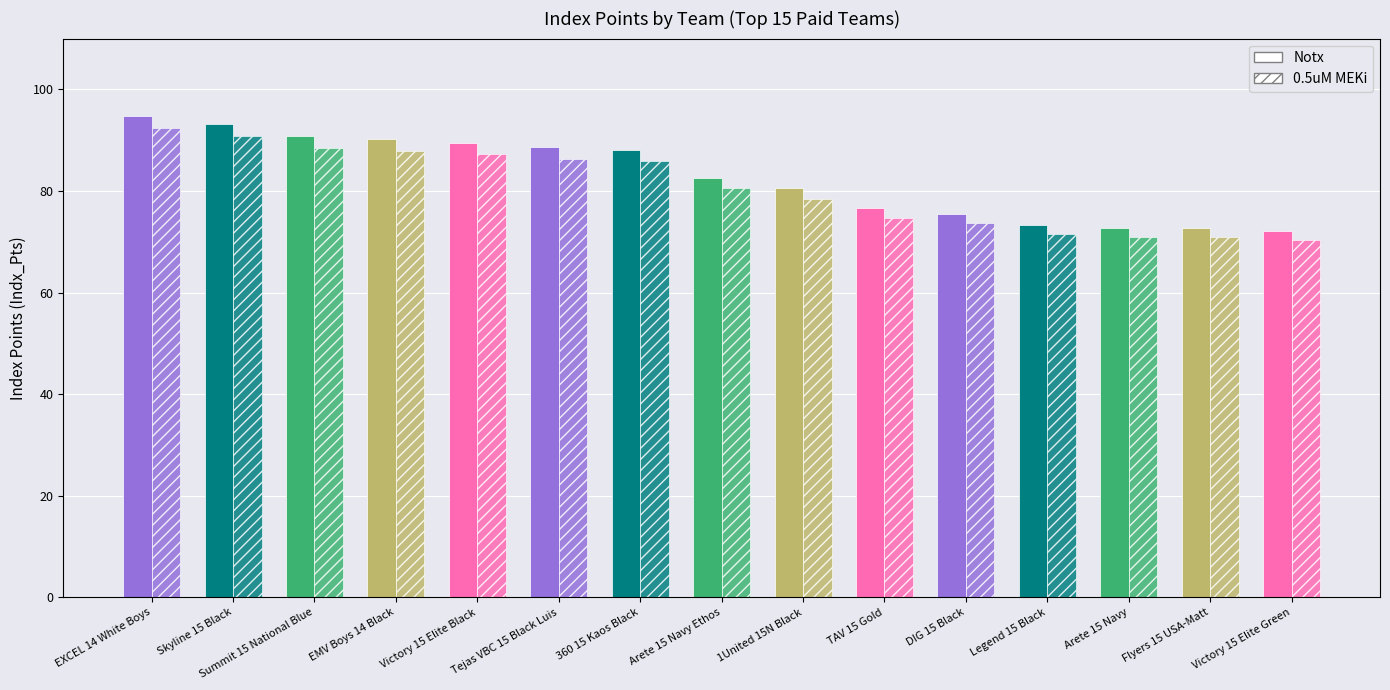

Between EMV Boys 14 Black and 1United 15N Black, which series saw the biggest shift?

Notx